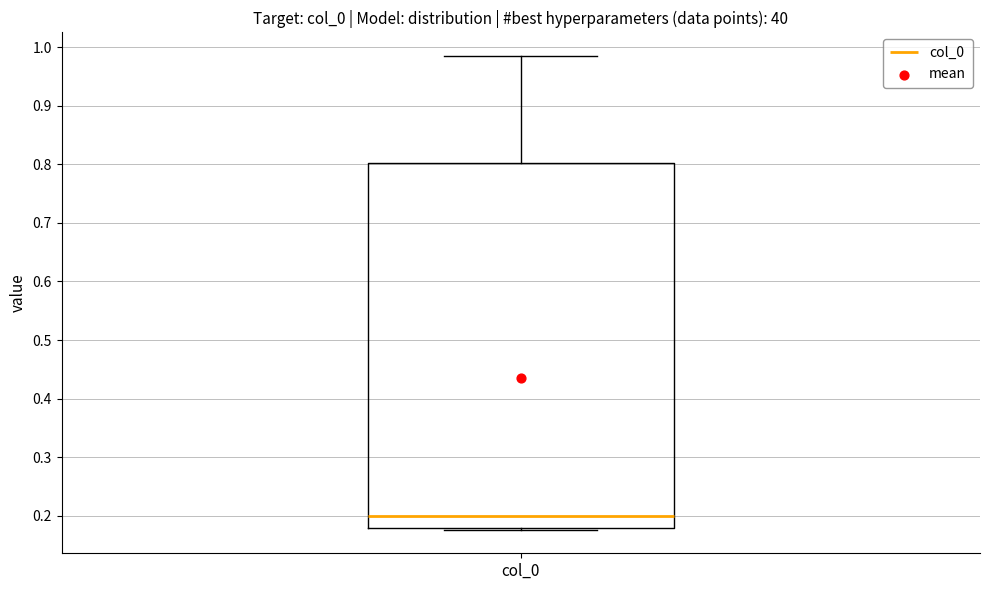

Read this box plot against the y-axis: the position of the median line, the range covered by the box, and the ends of both whiskers. The values are not printed on the chart, so give them approximately, as read against the axis.

median 0.20, box 0.18 to 0.80, whiskers 0.18 to 0.98